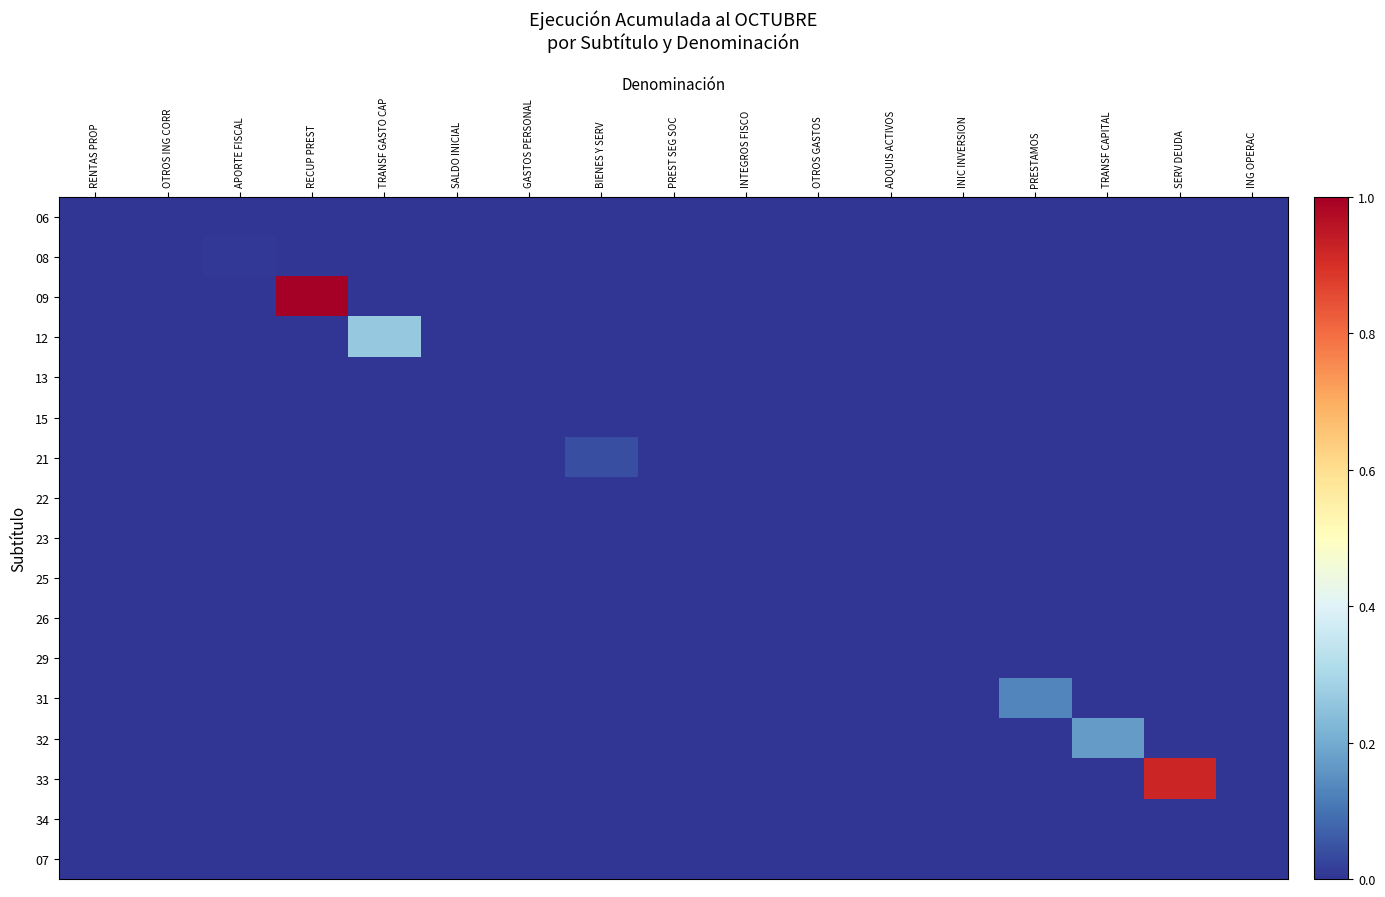

Between INTEGROS FISCO and TRANSF CAPITAL, which series saw the biggest shift?

32